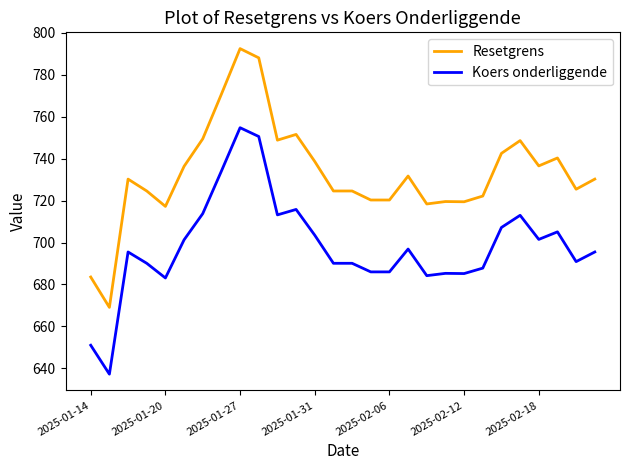

What is the minimum value shown in the chart?

637.2